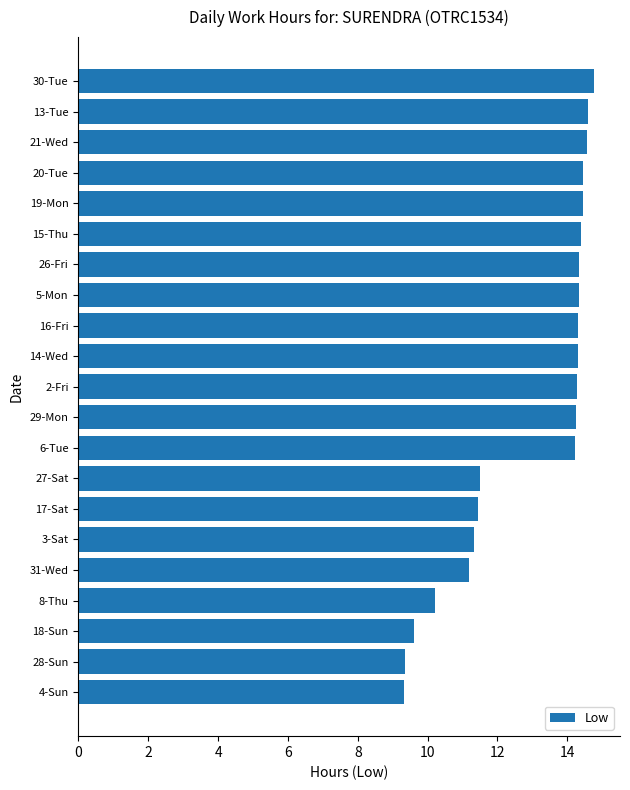

What is the average value?

12.9